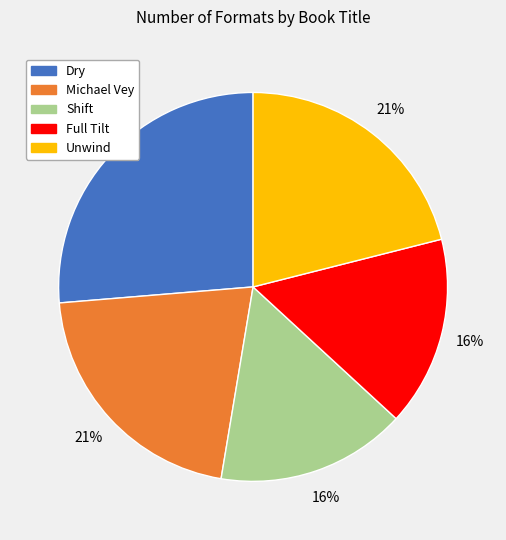

Which has a higher value, Unwind or Shift?

Unwind